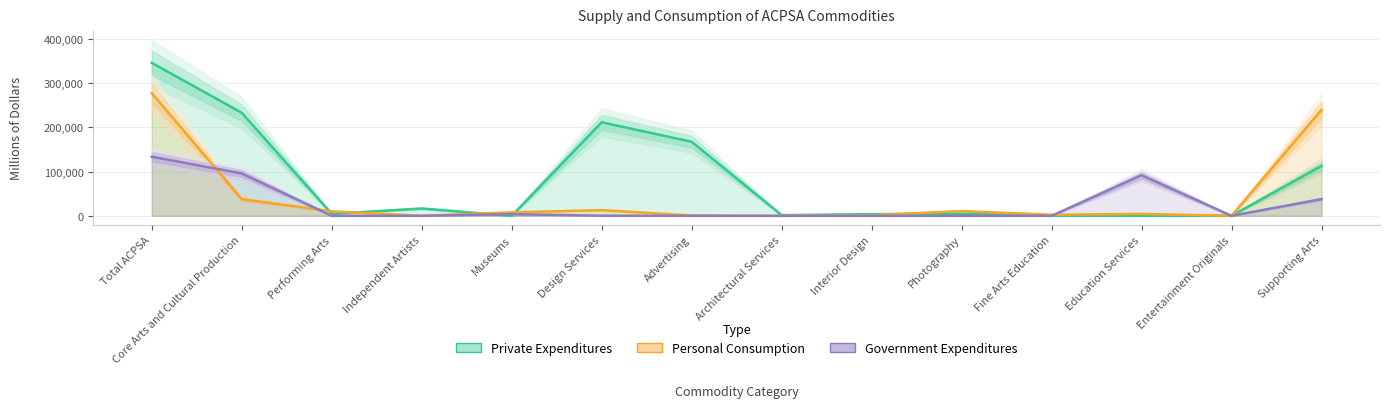

How many times do Personal Consumption and Government Expenditures cross each other?

3